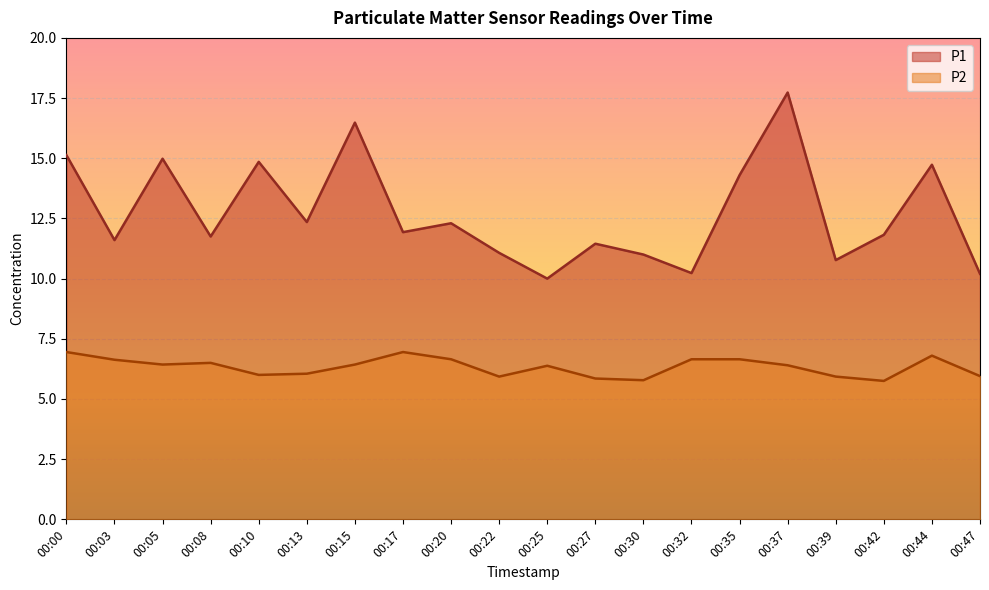

Which has a higher value, 00:22 or 00:44?

00:44